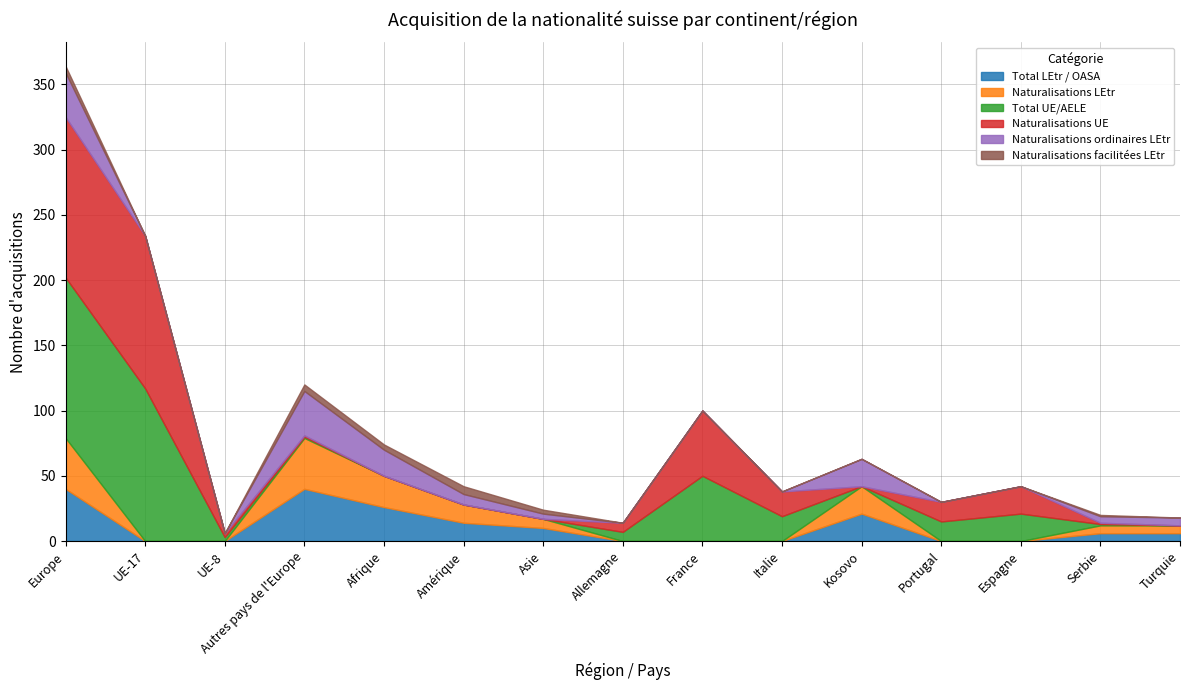

What is the label of the 4th point from the left?

Autres pays de l'Europe